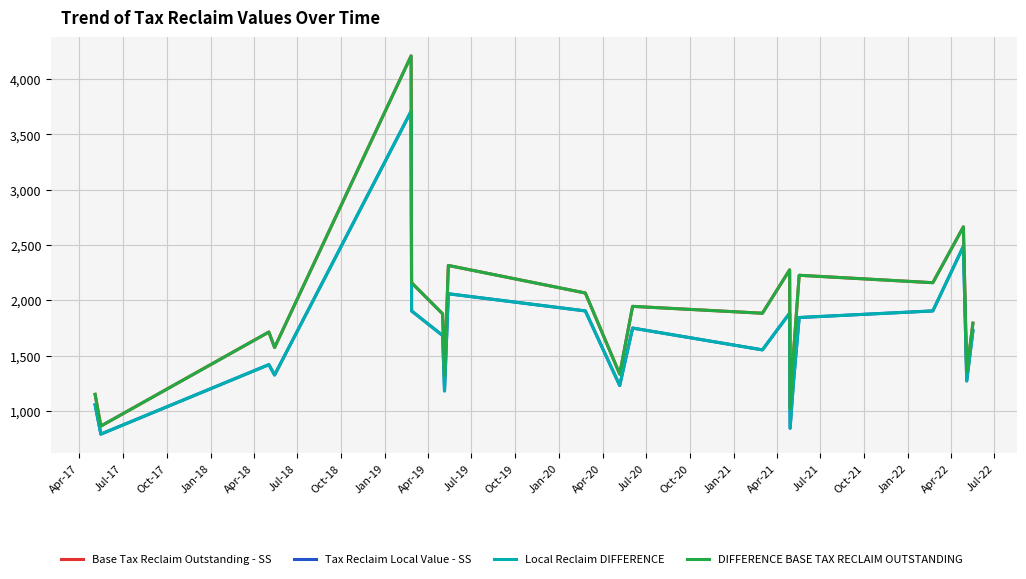

Is this an area chart (filled region under the line)?

No